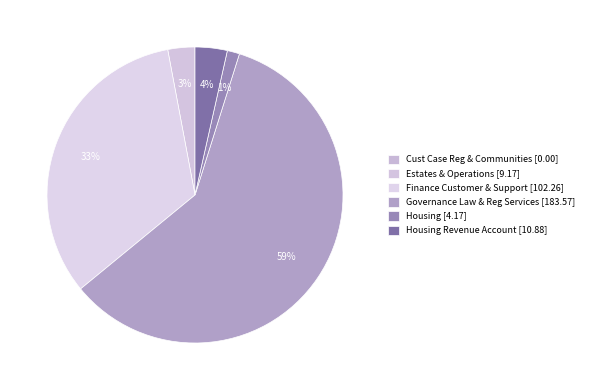

How many slices are in this pie chart?

6